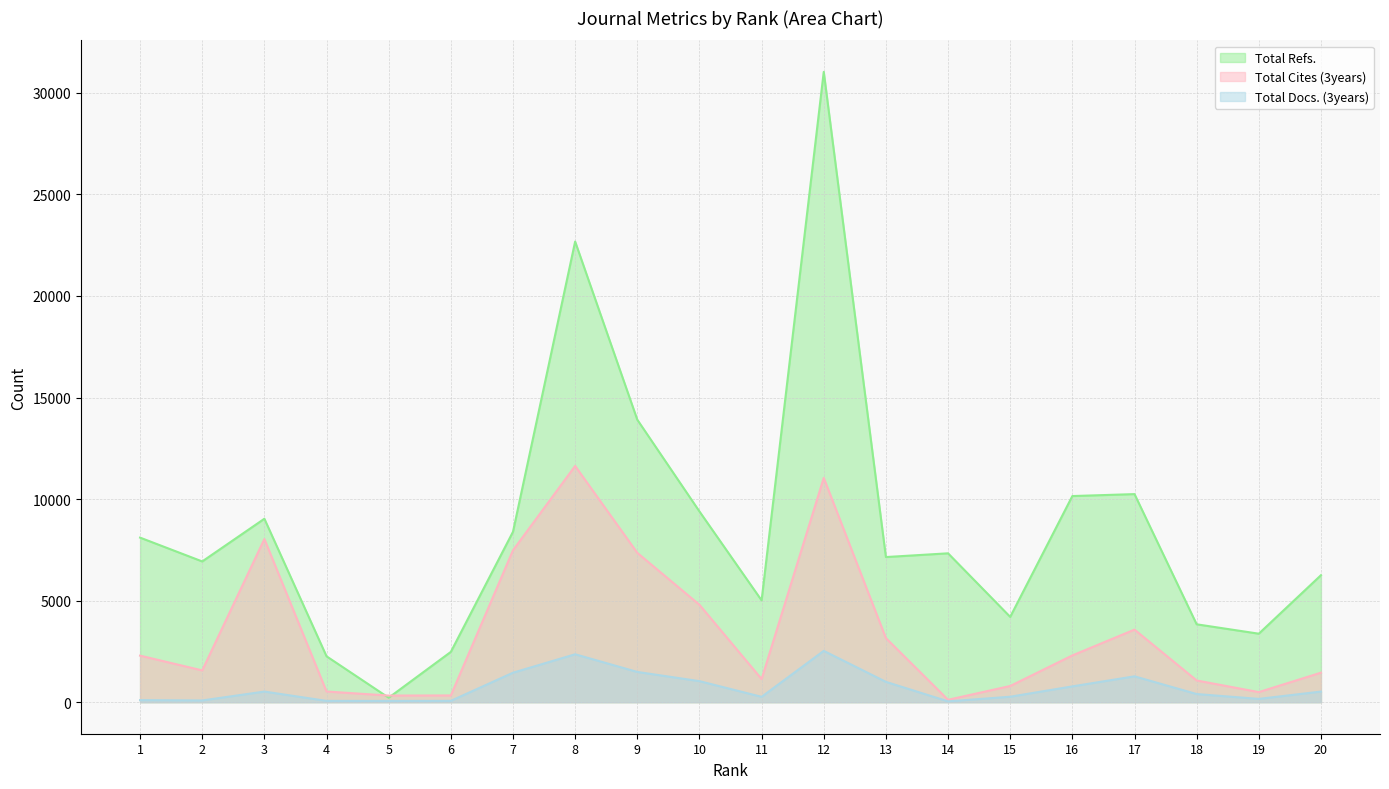

Reading left to right, what are all the values shown in this chart?

Total Refs.: 8103	6930	9032	2260	220	2477	8390	22678	13908	9392	5013	31032	7146	7330	4201	10149	10245	3835	3373	6252
Total Cites (3years): 2293	1565	8032	527	327	333	7478	11630	7353	4796	1139	11043	3156	119	798	2303	3574	1070	497	1454
Total Docs. (3years): 103	86	524	65	63	67	1452	2360	1490	1037	265	2527	1002	41	270	779	1274	402	163	524